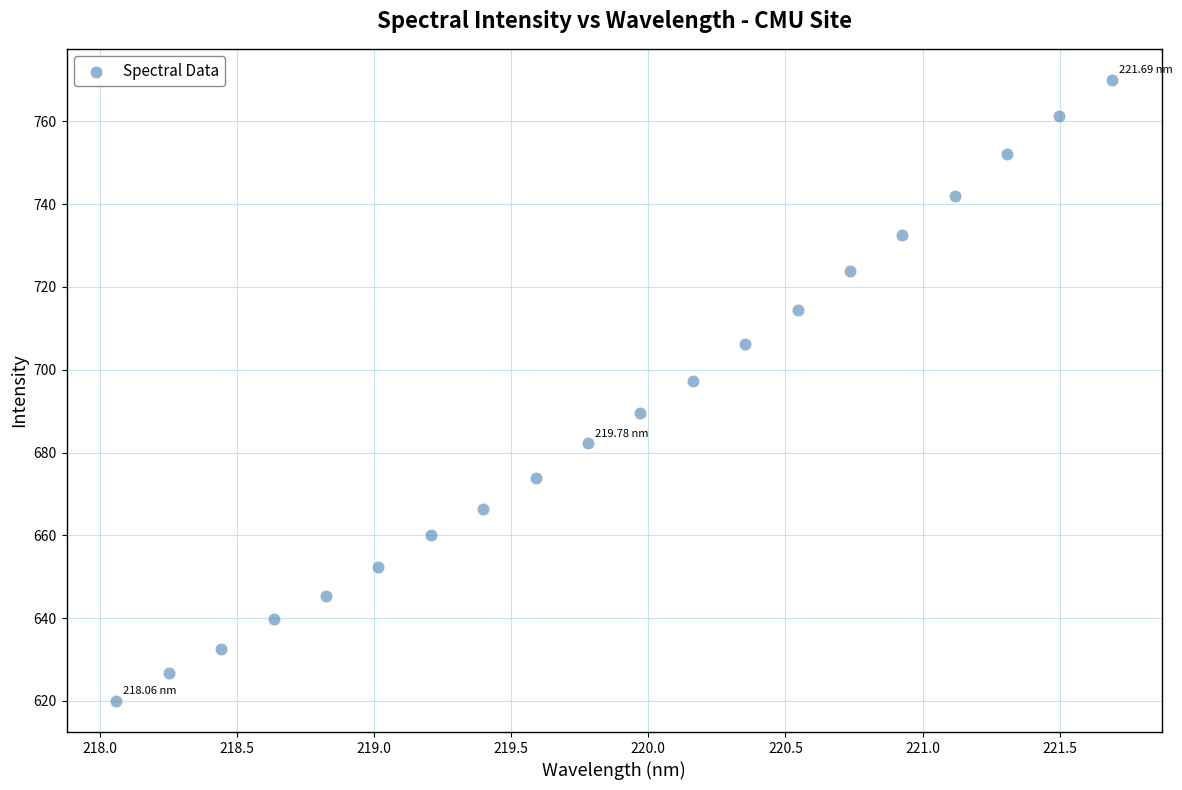

What is the range of Y values (max minus min)?

150.0